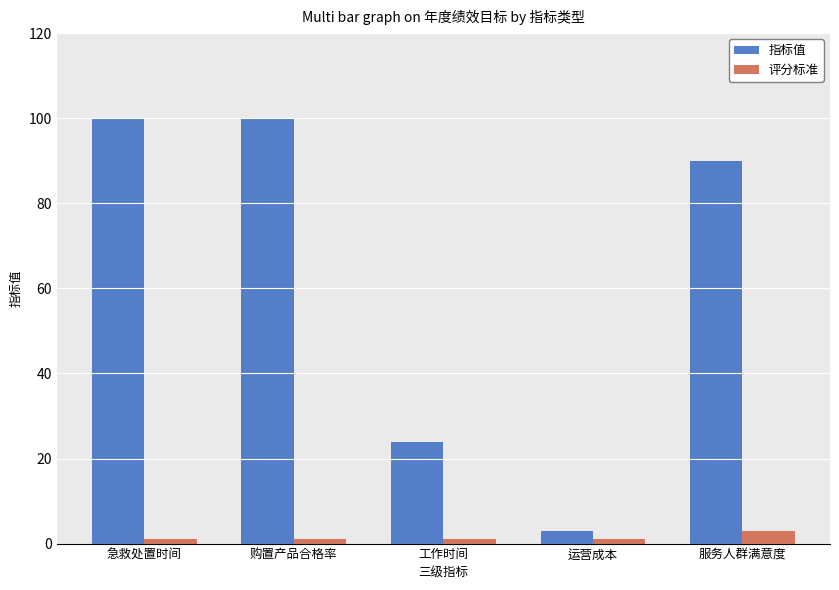

Rank the series by their maximum value, from lowest to highest.

评分标准, 指标值